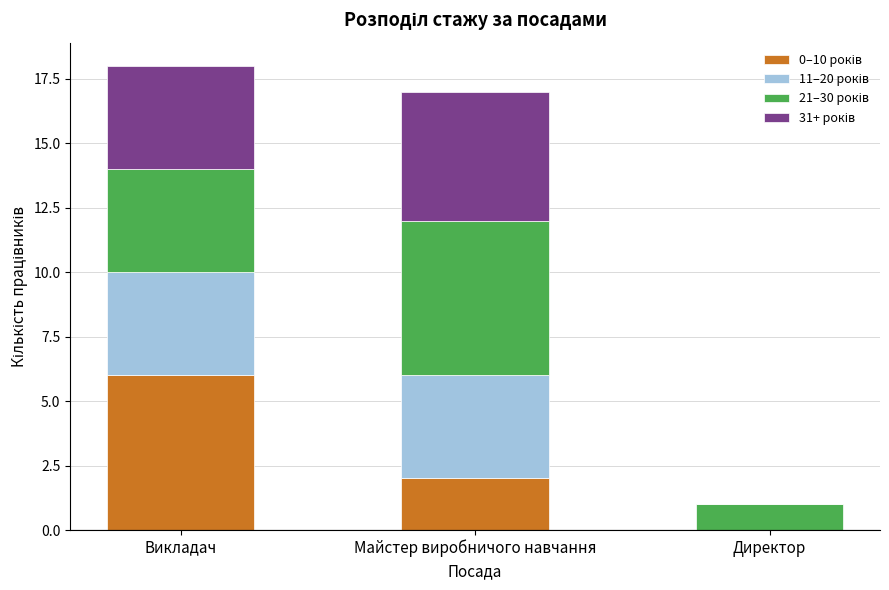

What is the total value across all series at Викладач?

18